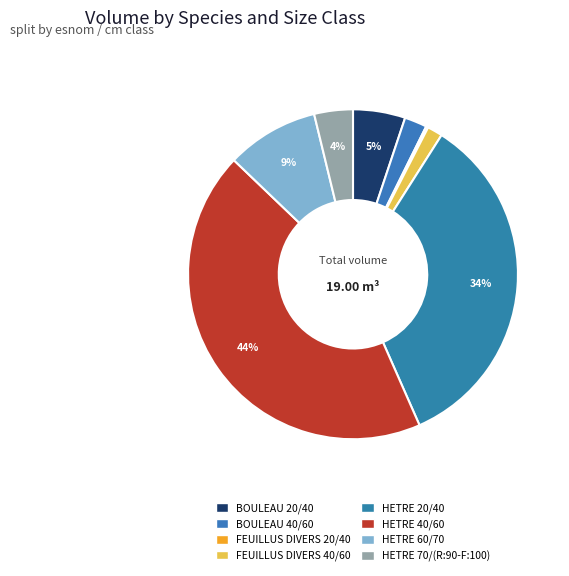

Count the number of slices in the pie.

8